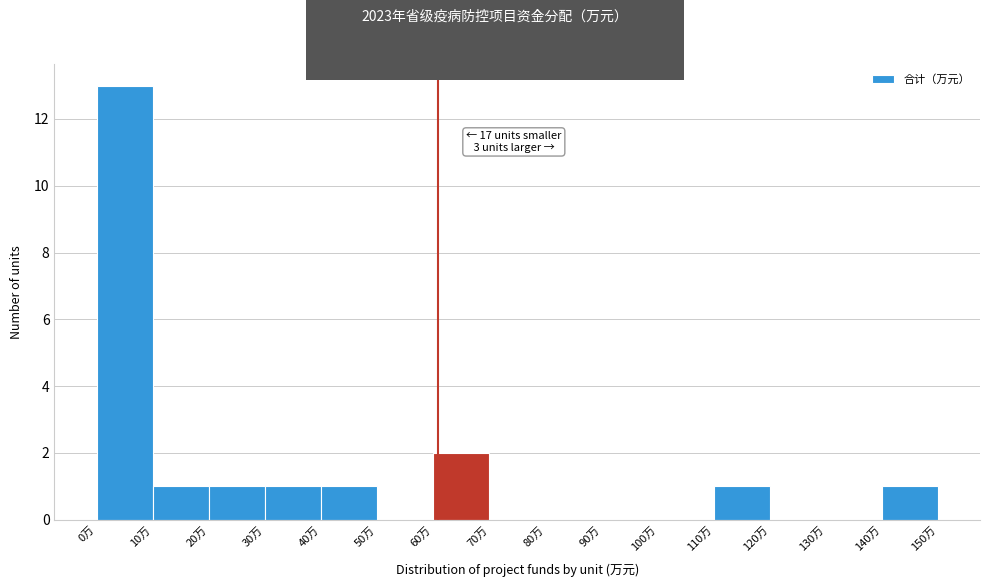

Which range on the x-axis has the tallest bar?

0 to 10